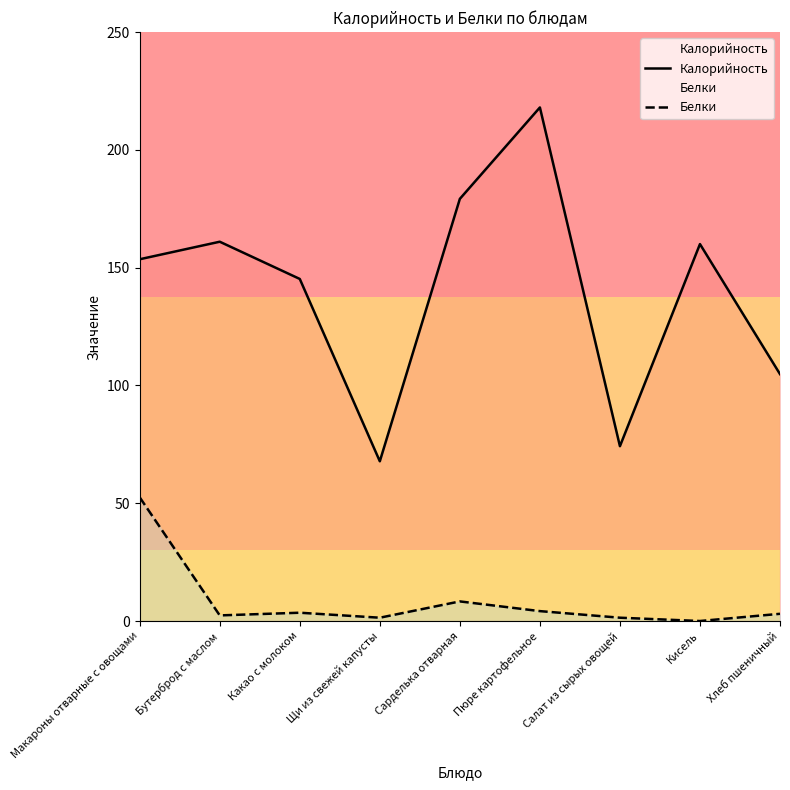

At which label is Калорийность closest to 142?

Какао с молоком